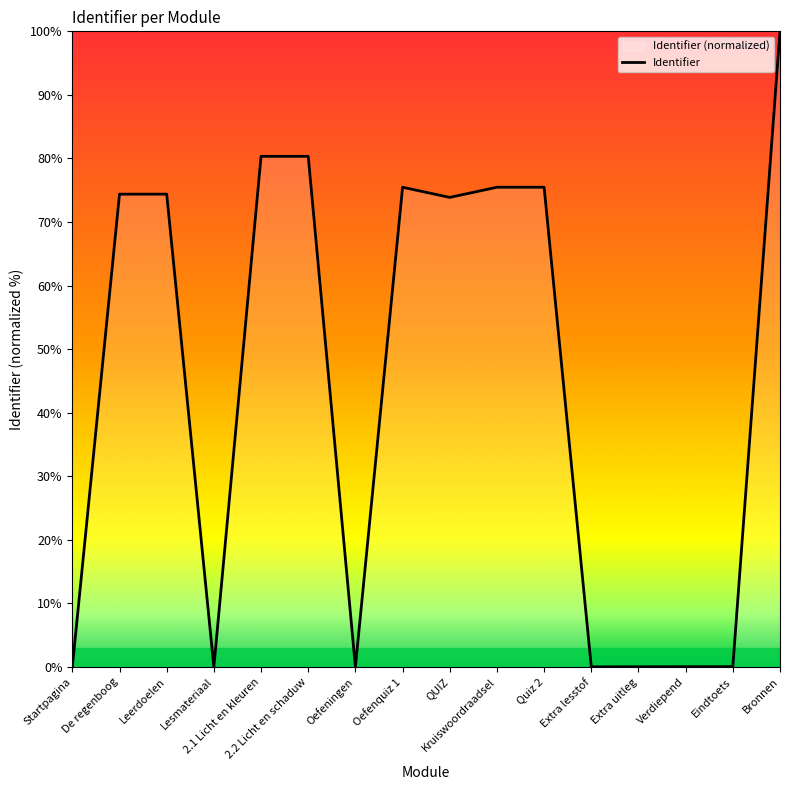

What position from the right is Verdiepend?

3